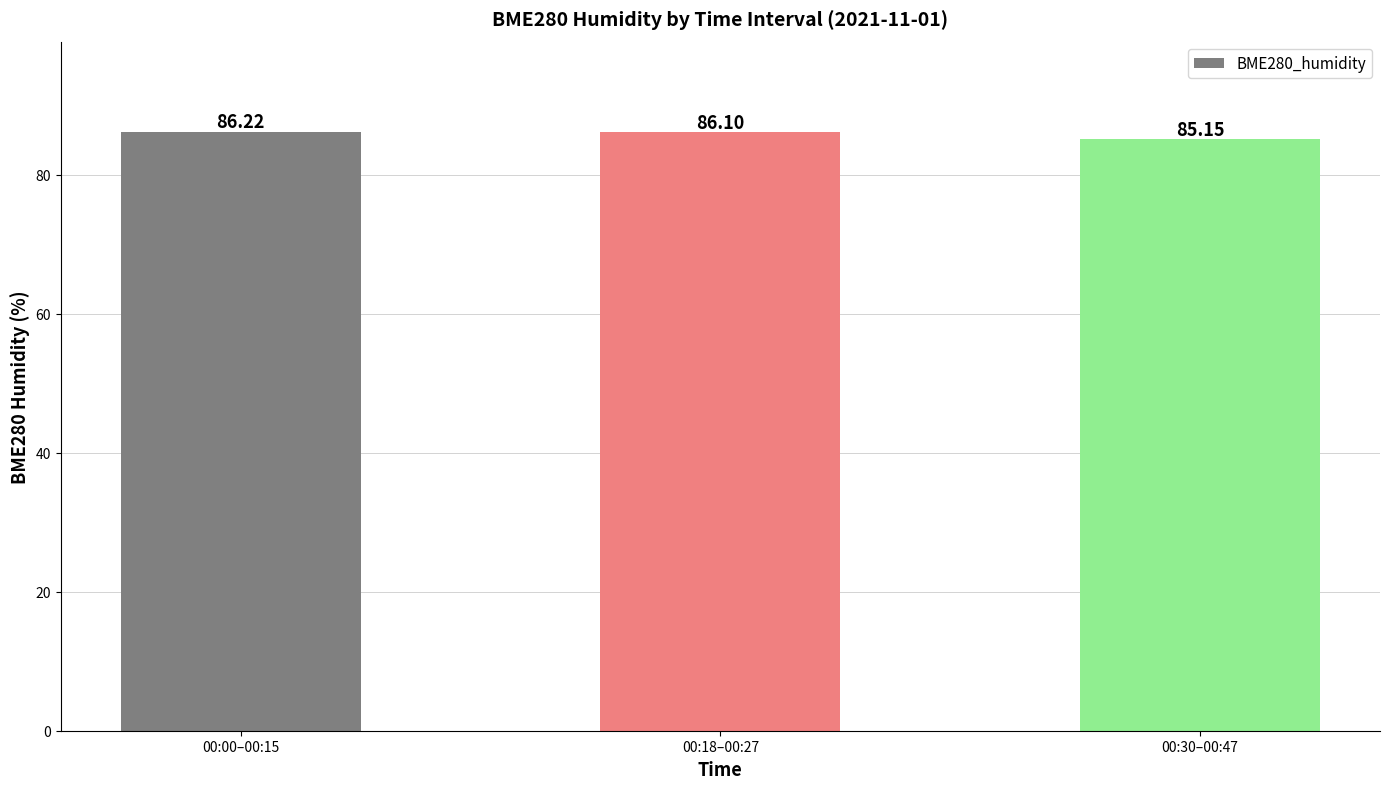

Where does the data first go above 86?

00:00–00:15